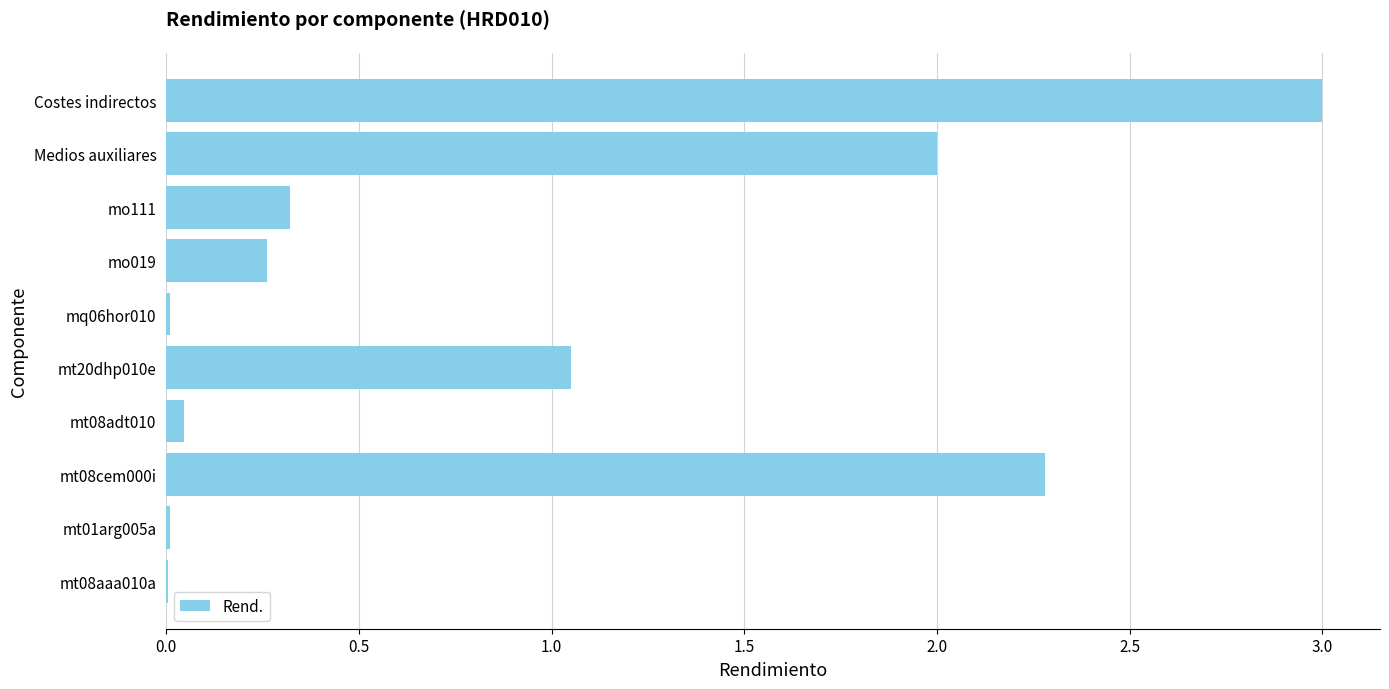

True or false: the data shows 0.3 at mo019.

True